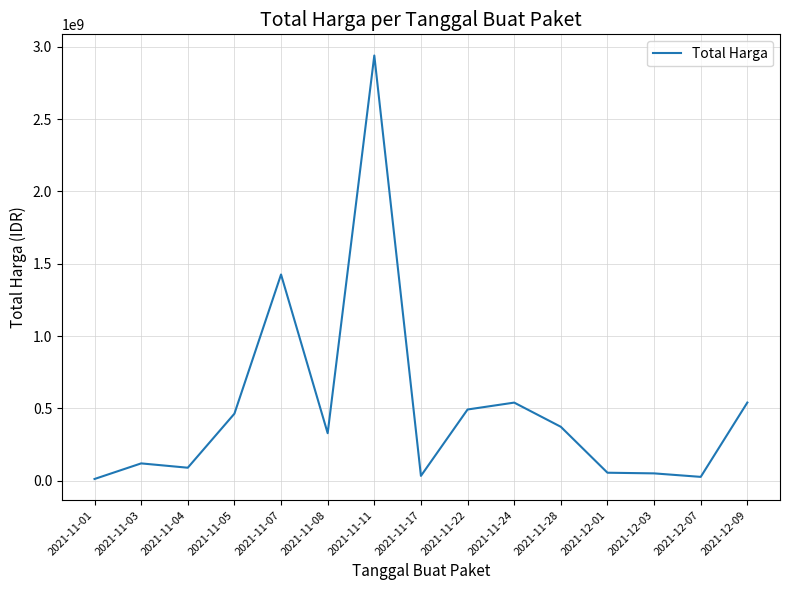

Where does the data first go above 329124000?

2021-11-05